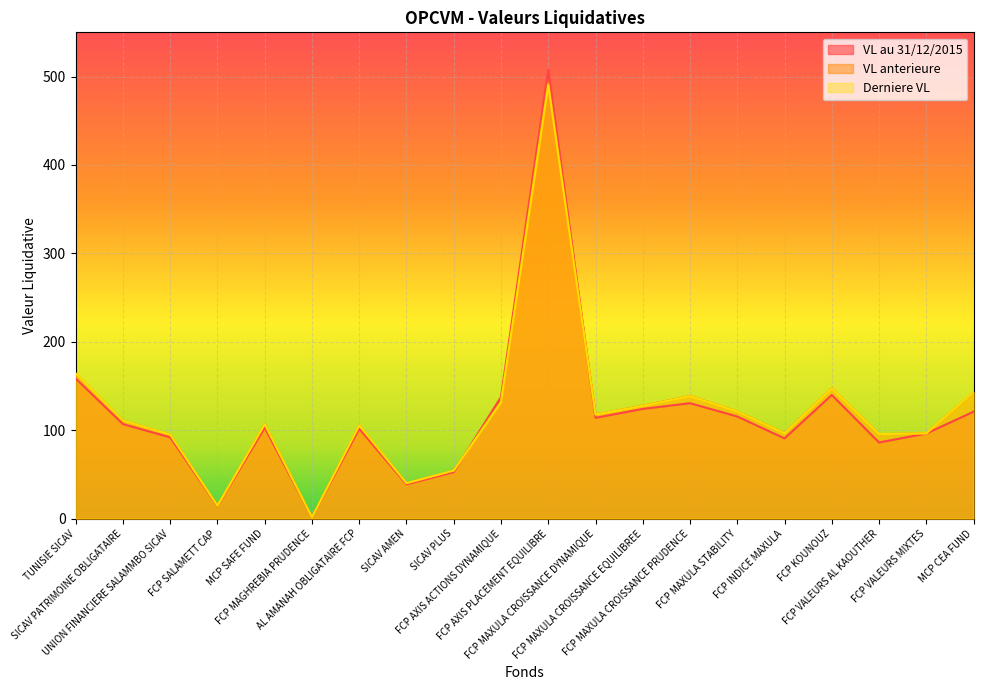

What is the label of the 12th point from the left?

FCP MAXULA CROISSANCE DYNAMIQUE